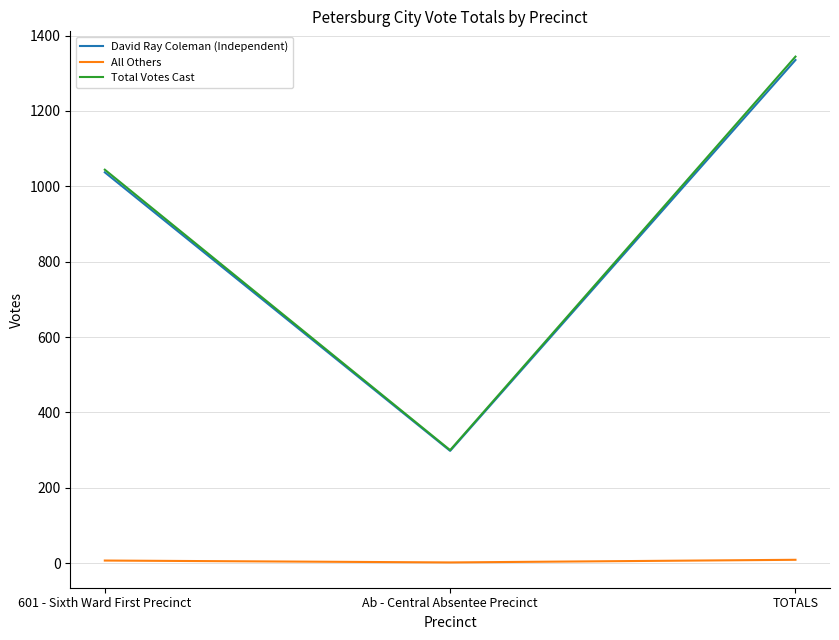

What is the spread (max minus min) of values at TOTALS?

1335